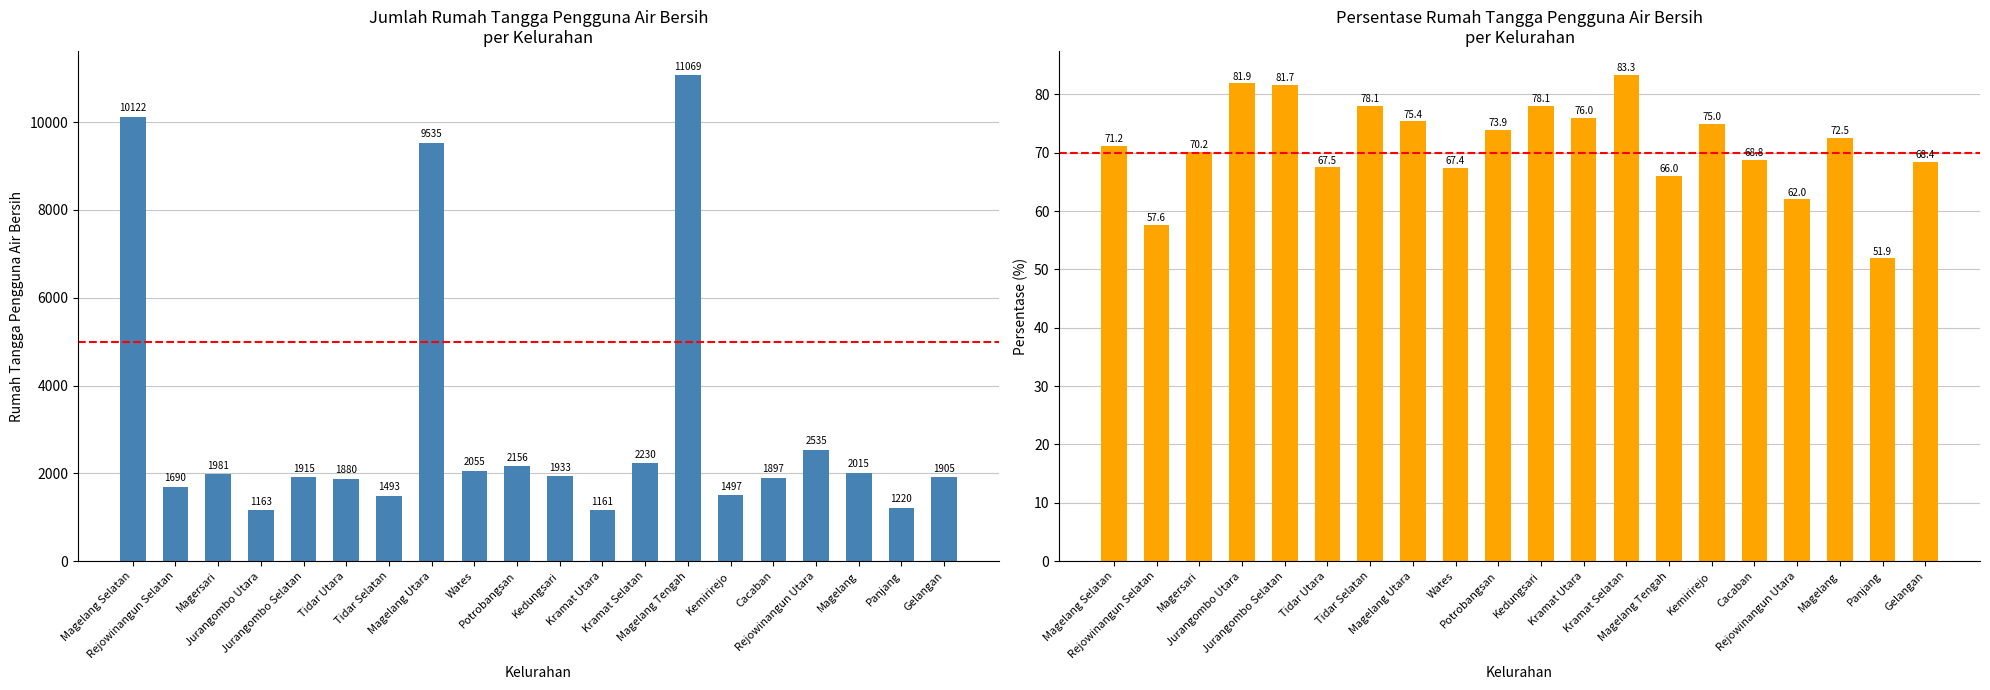

Are the bars horizontal?

No